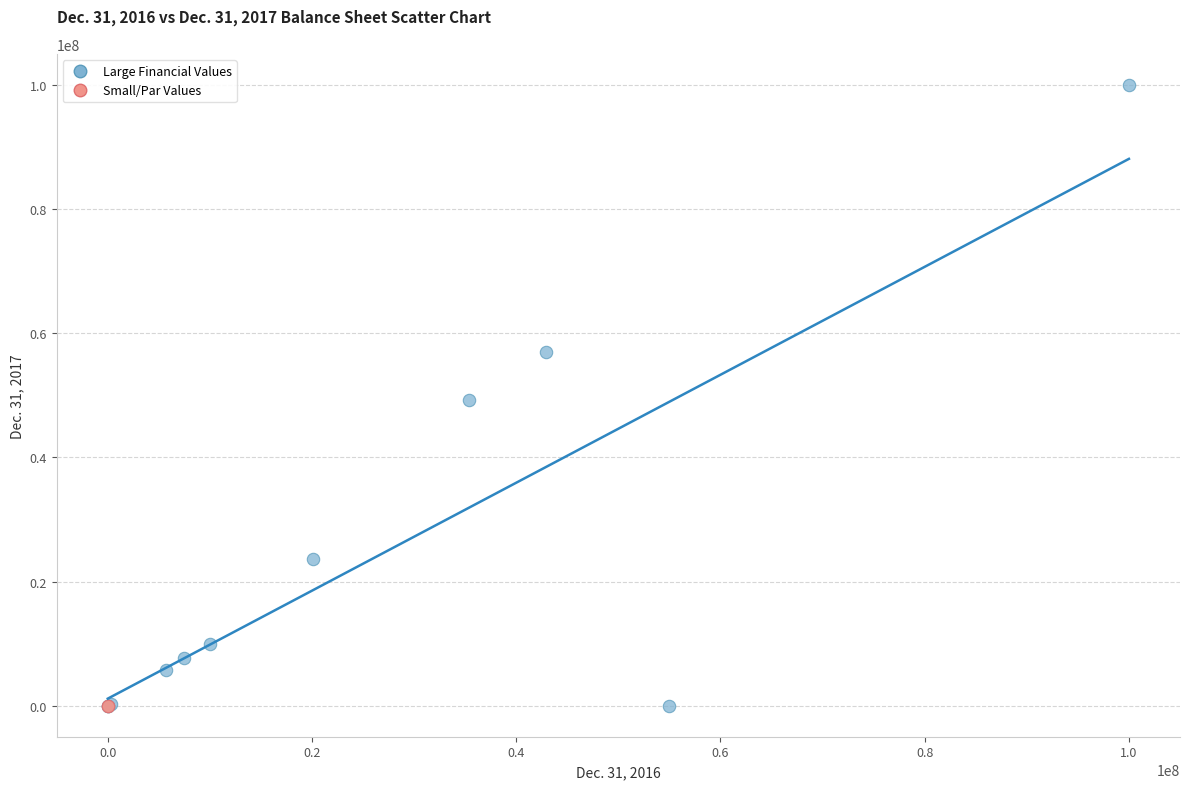

What are all the series names shown in the legend?

Large Financial Values, Small/Par Values